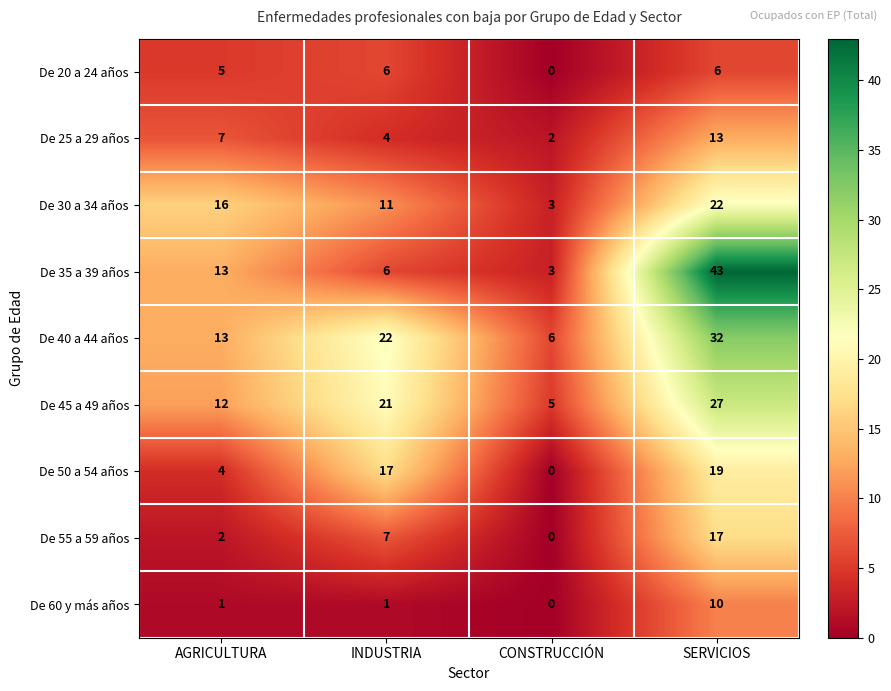

Between AGRICULTURA and SERVICIOS, which series saw the biggest shift?

De 35 a 39 años